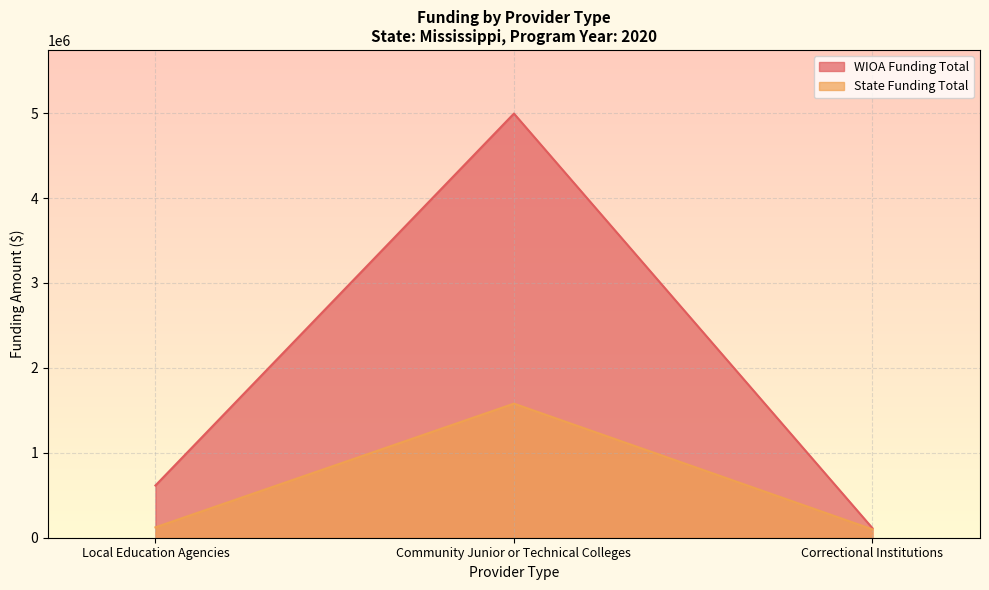

What is the difference between the highest and lowest values at Correctional Institutions?

13976.1